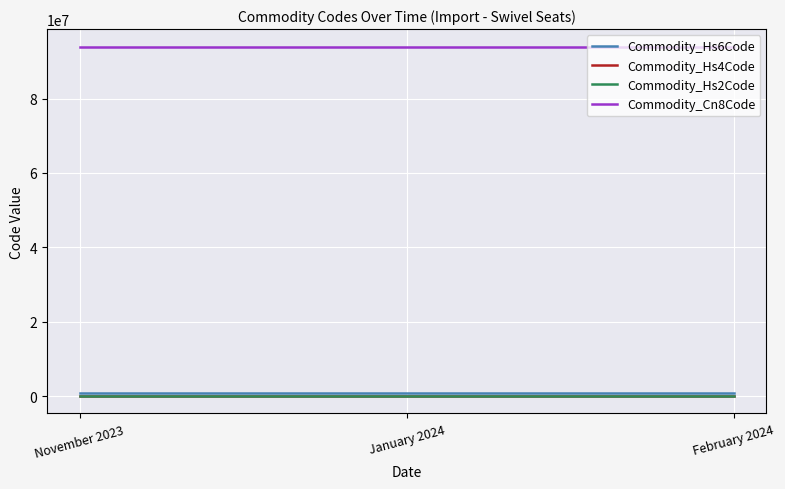

Which series has the largest total across all categories?

Commodity_Cn8Code